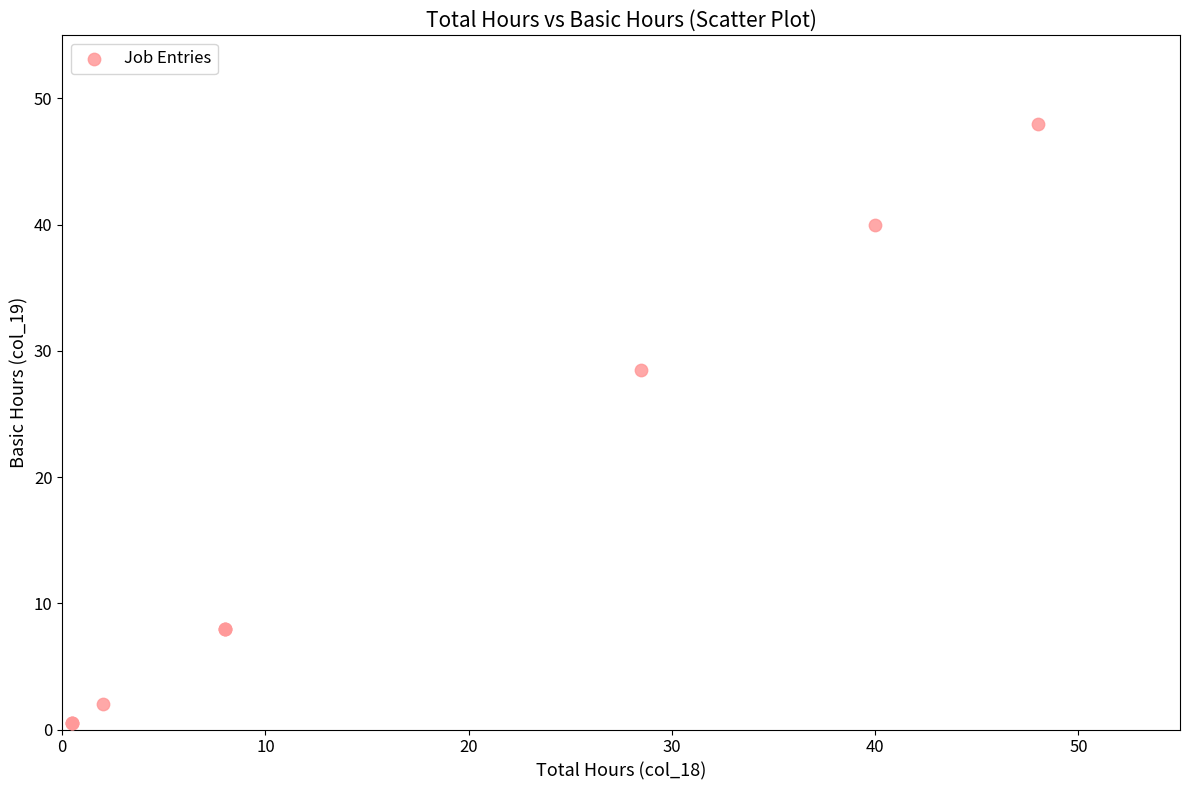

What Y value in the scatter plot is closest to 24?

28.5